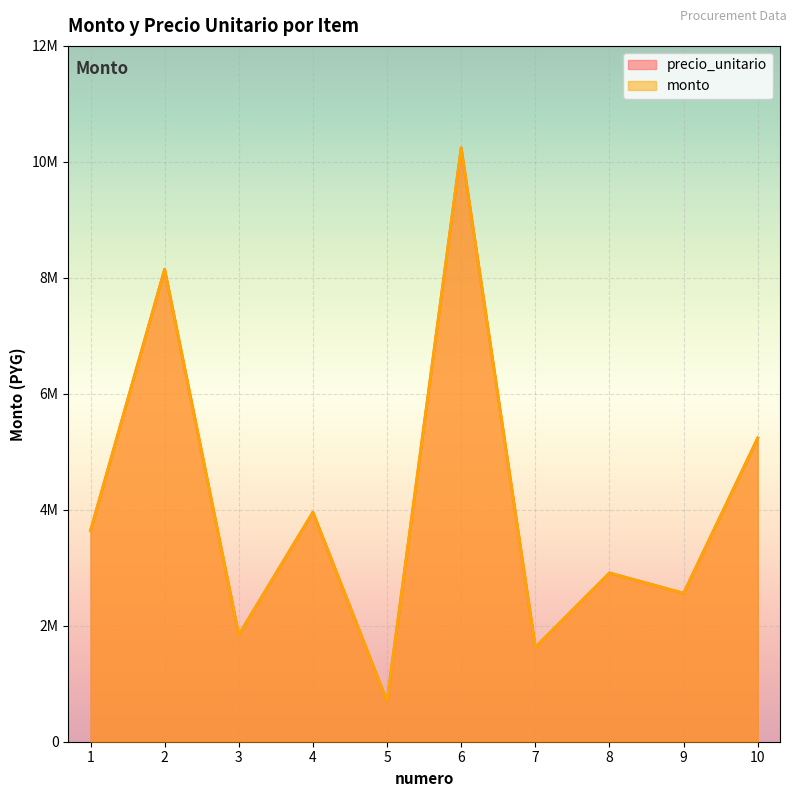

Reading right to left, list all the values displayed in this chart.

precio_unitario: 10=5238000	9=2560800	8=2910000	7=1629600	6=10243200	5=698400	4=3957600	3=1843000	2=8148000	1=3637500
monto: 10=5238000	9=2560800	8=2910000	7=1629600	6=10243200	5=698400	4=3957600	3=1843000	2=8148000	1=3637500